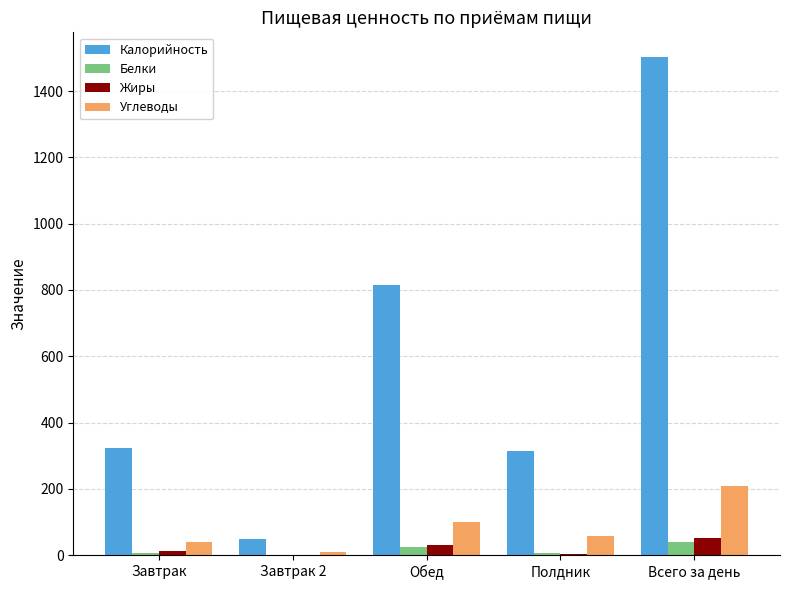

What are all the series names shown in the legend?

Калорийность, Белки, Жиры, Углеводы